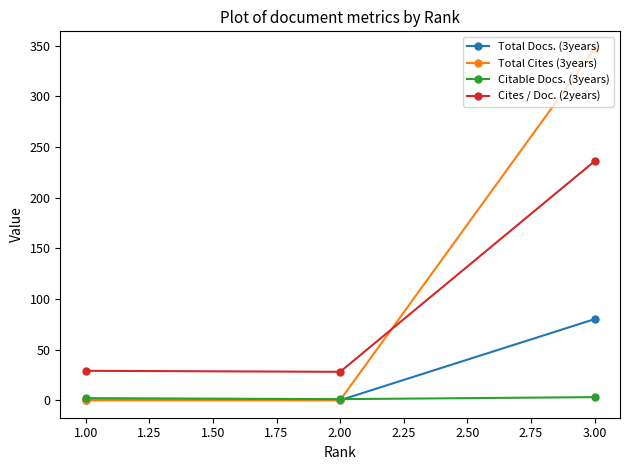

How many data points does each series have?

3